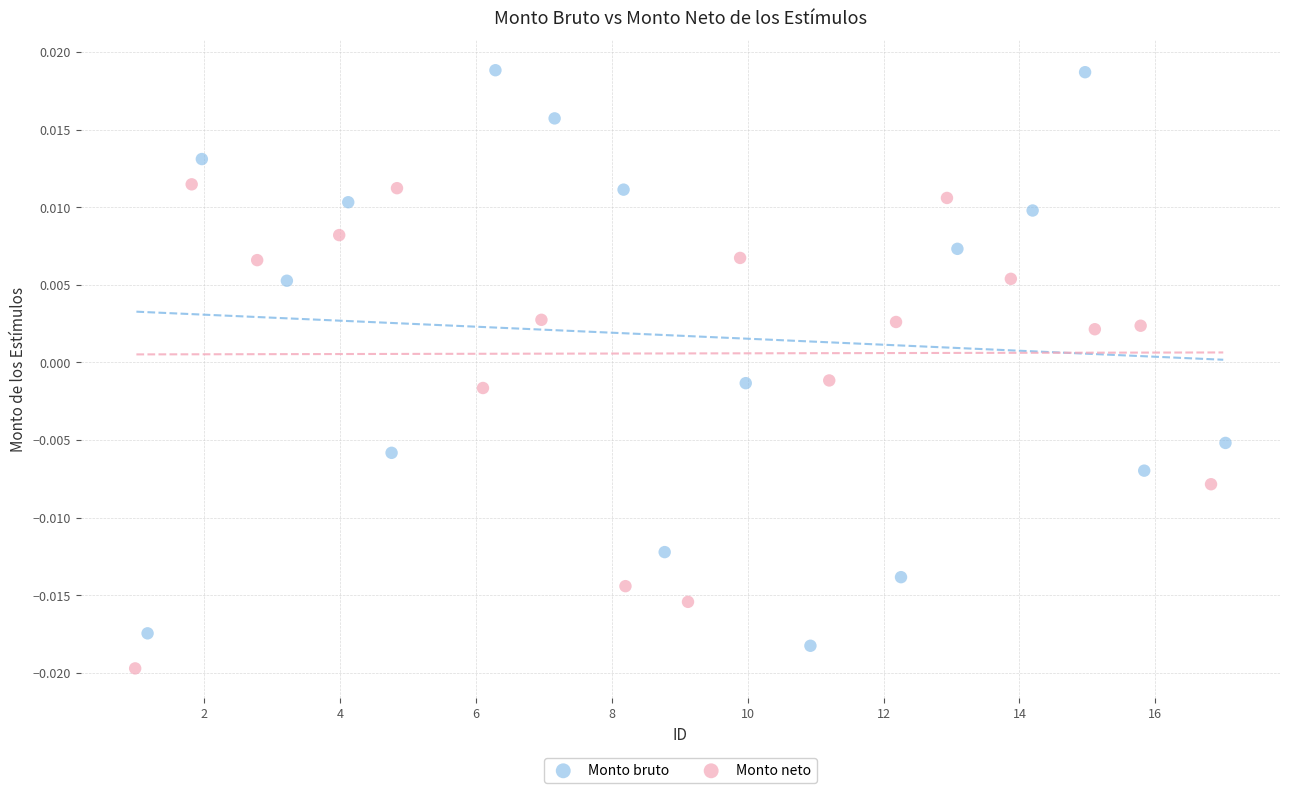

Which series contains the highest Y value?

Monto bruto